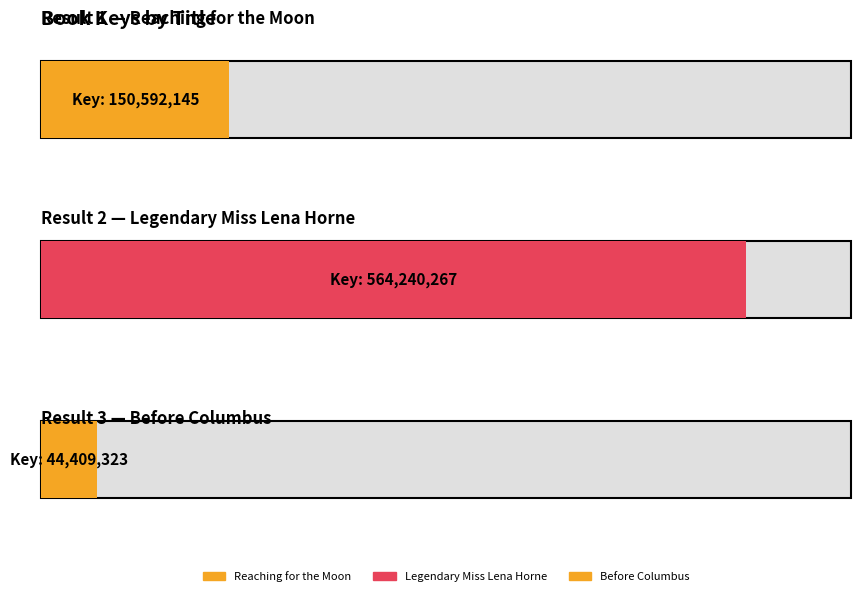

What is the change in value from Legendary Miss Lena Horne to Before Columbus?

-519830944